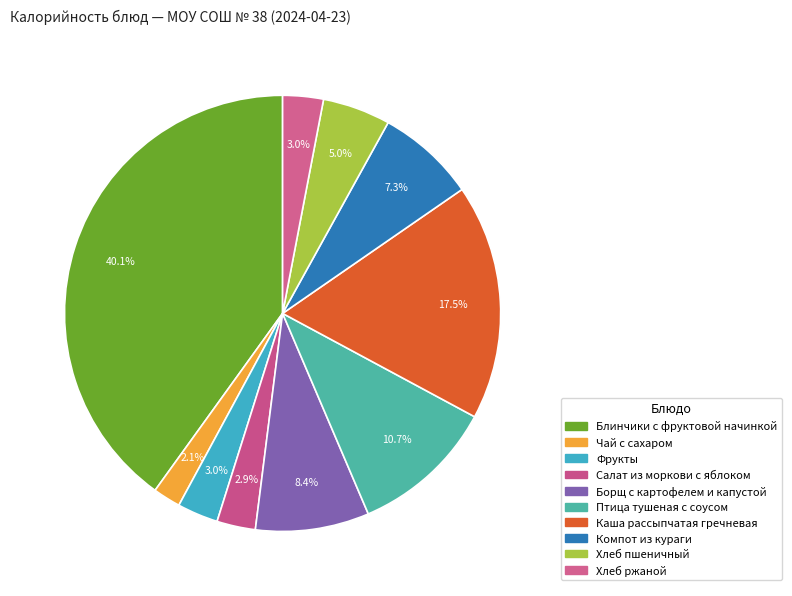

How many segments does this pie chart have?

10